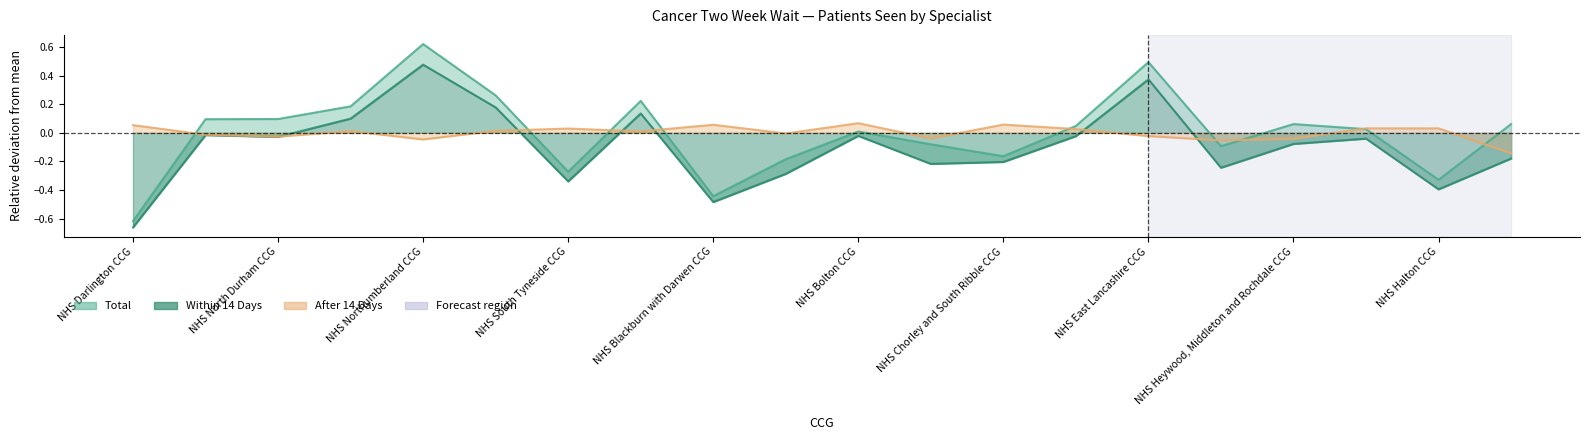

What are all the series names shown in the legend?

Total, Within 14 Days, After 14 Days